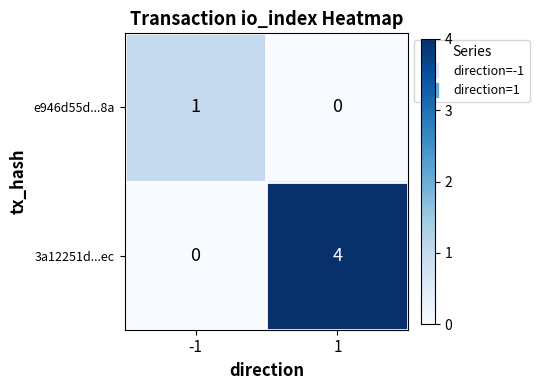

At which category does the chart reach its peak across all series?

1